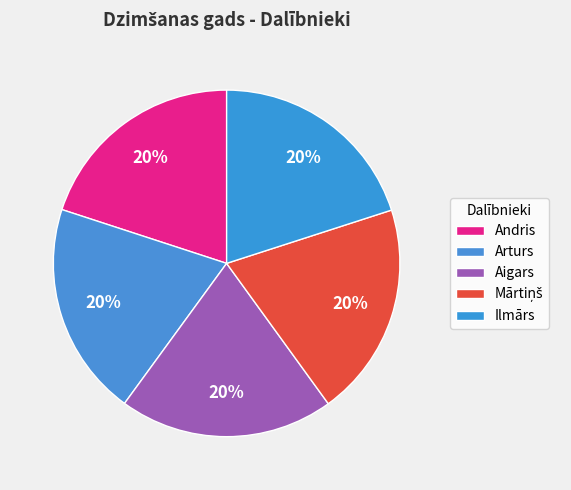

How many segments does this pie chart have?

5